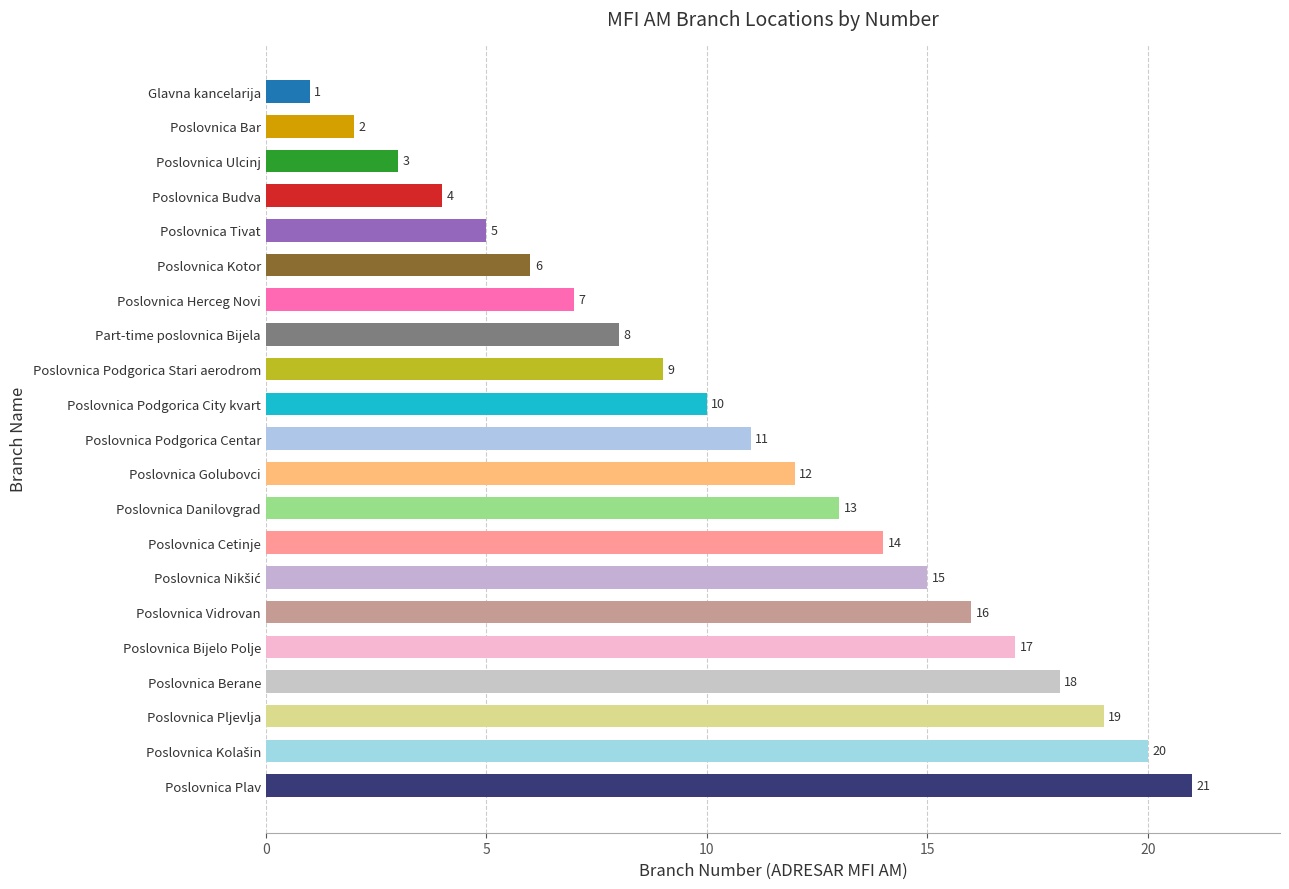

What is the difference between the maximum and minimum values?

20